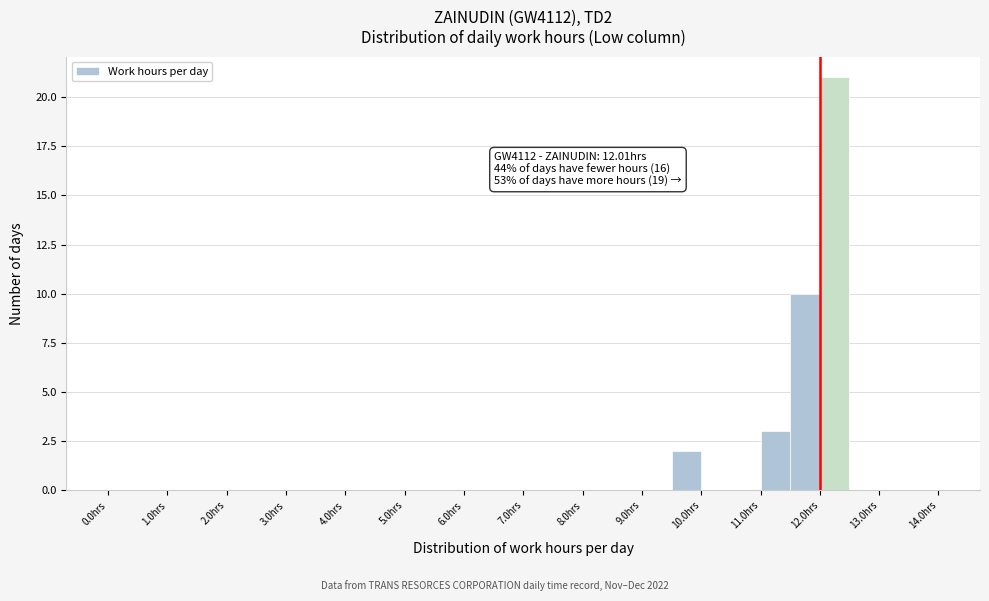

Which range on the x-axis has the tallest bar?

12.0 to 12.5